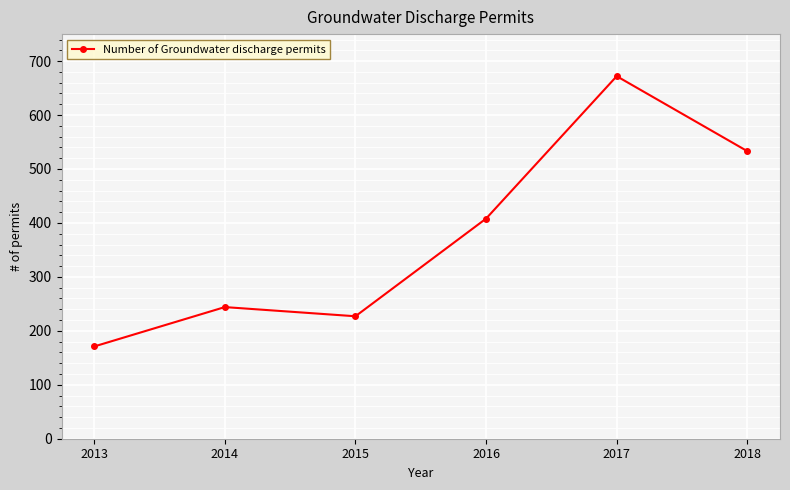

Reading left to right, transcribe all the data shown in this chart.

2013=171	2014=244	2015=227	2016=408	2017=672	2018=533